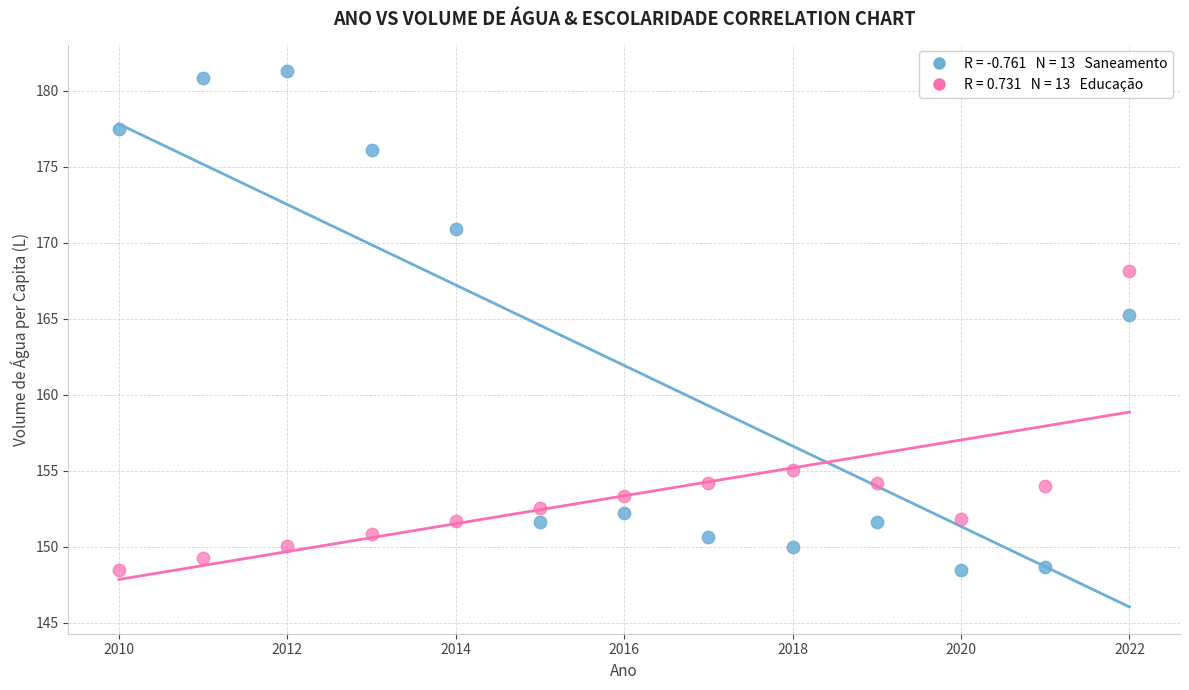

Across all series, what Y value is closest to 164?

165.2